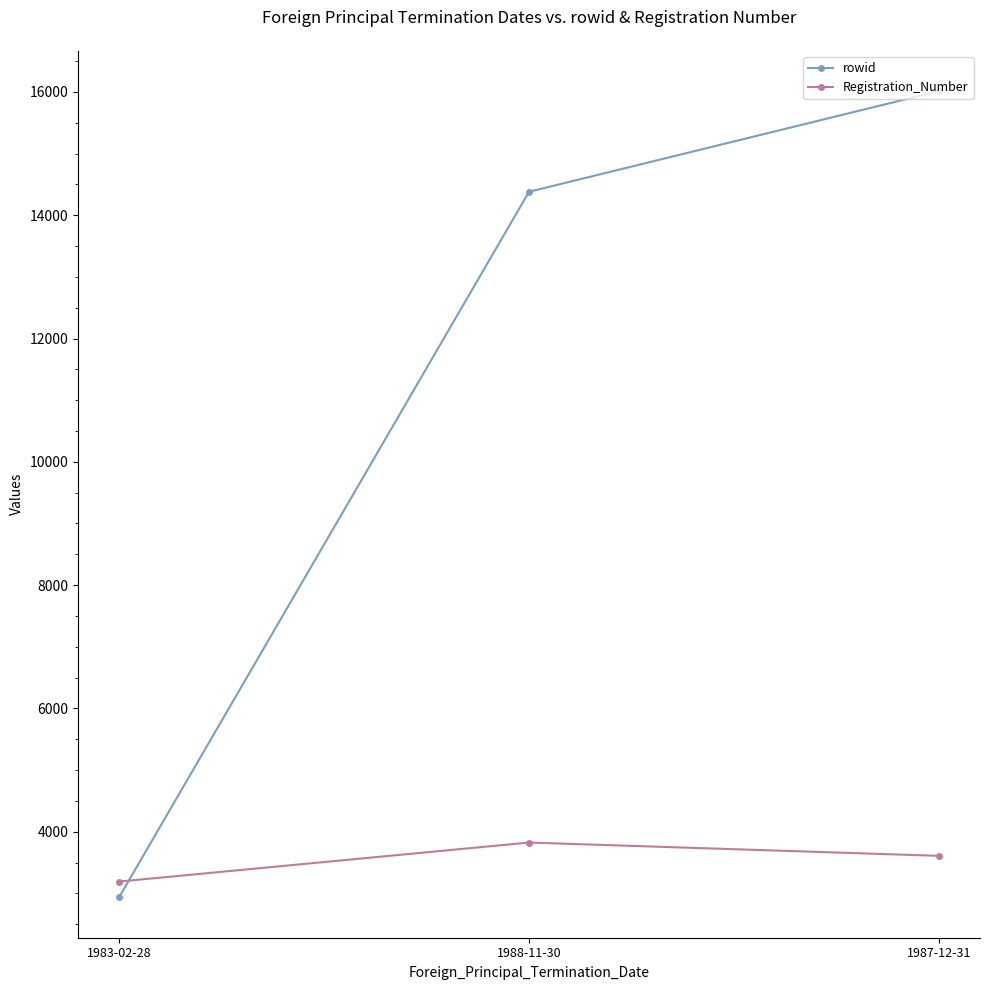

True or false: Registration_Number has a value of 5243 at 1983-02-28.

False